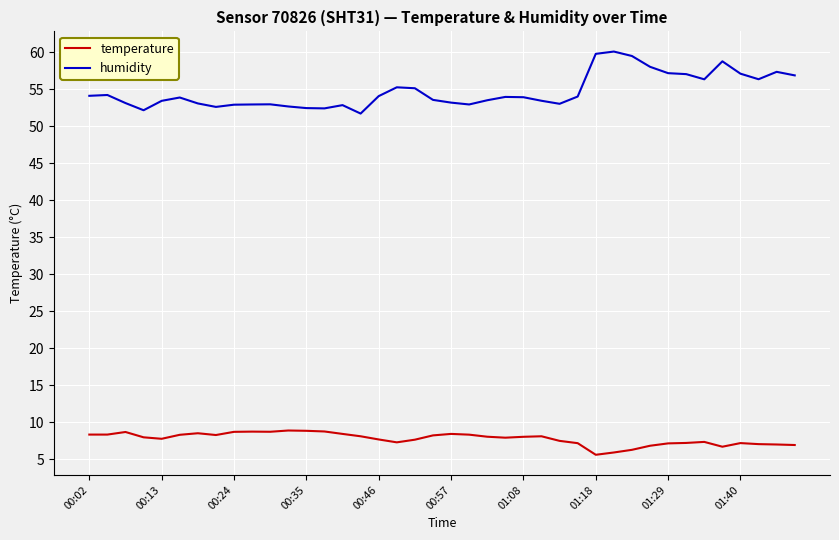

List the series in order of their overall mean, lowest first.

temperature, humidity